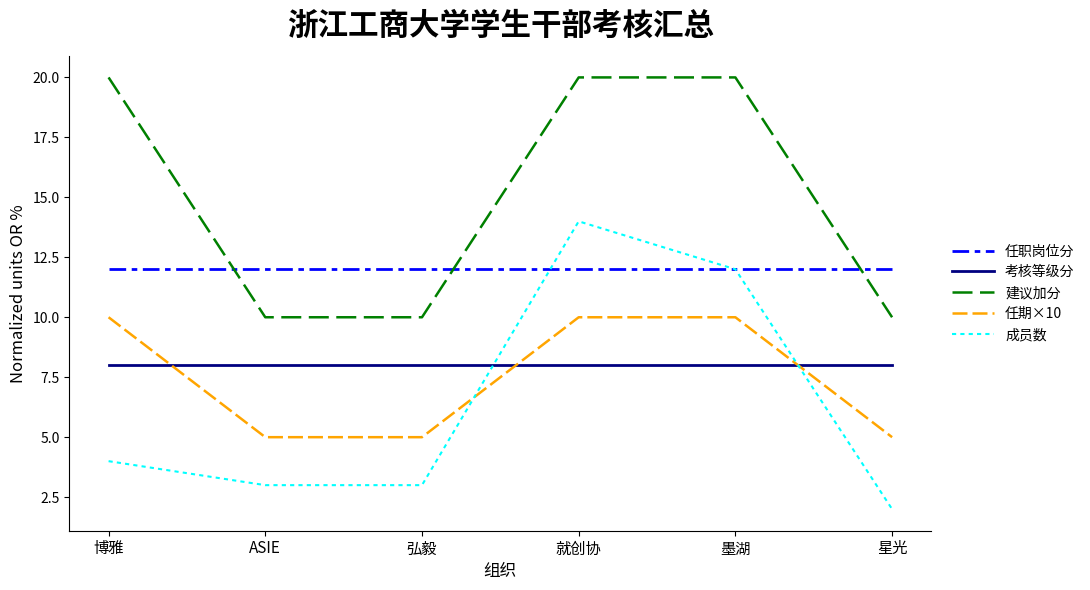

What value does the 建议加分 series have at 星光?

10